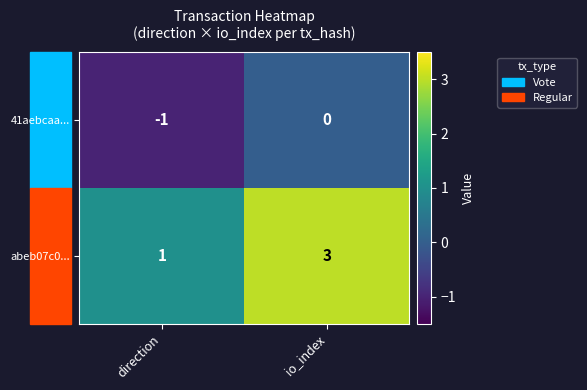

Which series has the largest total across all categories?

abeb07c0...